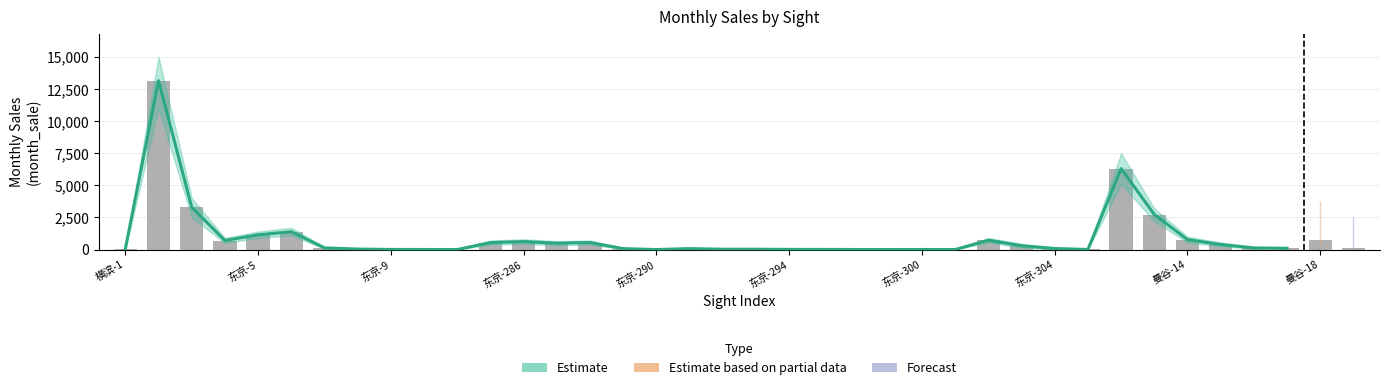

The chart shows a value of 0 at 东京-290. True or false?

True